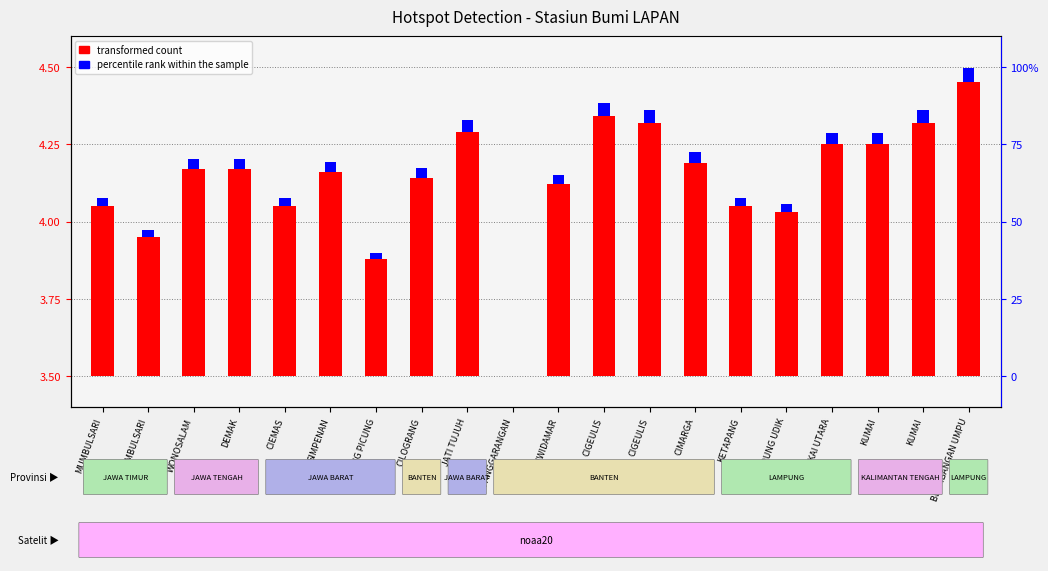

List the labels in order of percentile rank within the sample value, smallest first.

PANGGARANGAN, BOJONG PICUNG, MUMBULSARI, SEKAMPUNG UDIK, MUMBULSARI, CIEMAS, KETAPANG, LEUWIDAMAR, CILOGRANG, SIMPENAN, WONOSALAM, DEMAK, CIMARGA, SUNGKAI UTARA, KUMAI, JATI TUJUH, CIGEULIS, KUMAI, CIGEULIS, BLAMBANGAN UMPU